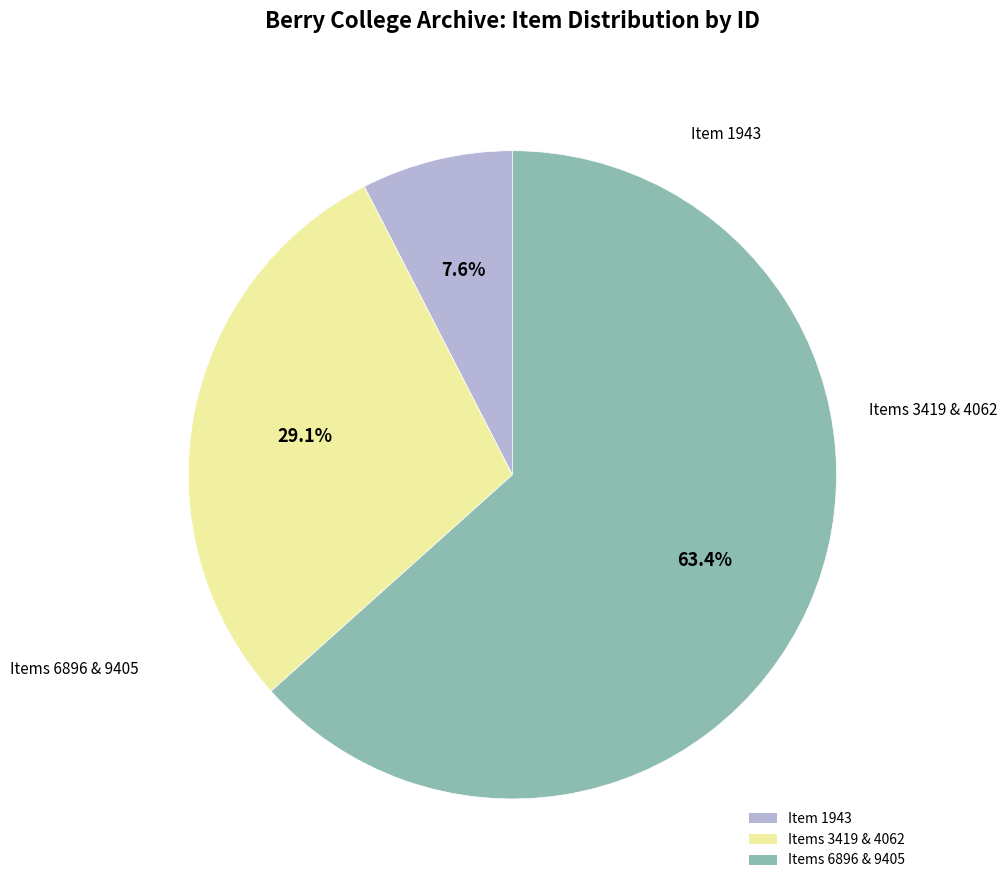

Does any single category account for the majority?

Yes